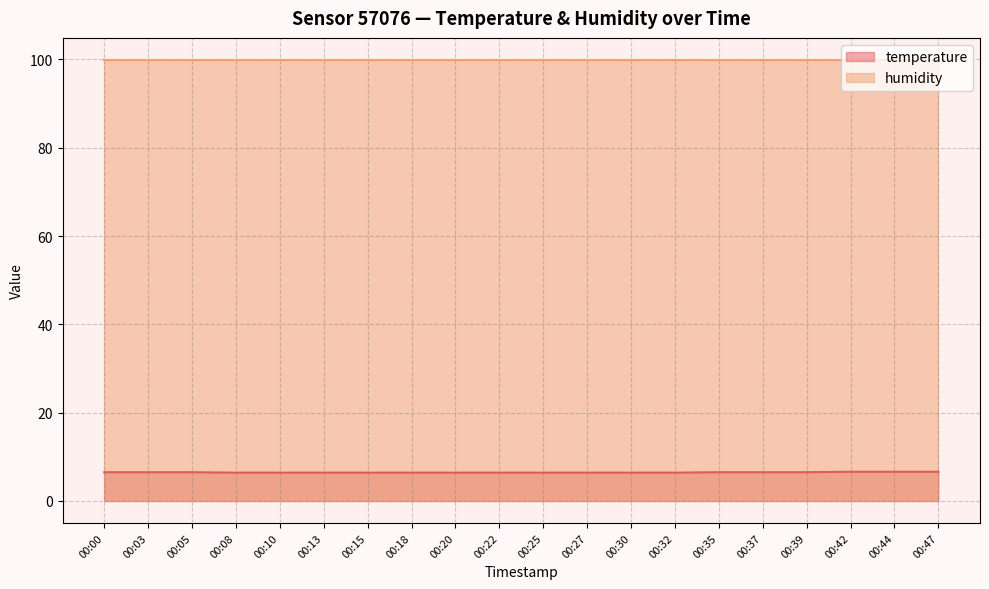

Count the number of data series in this chart.

2